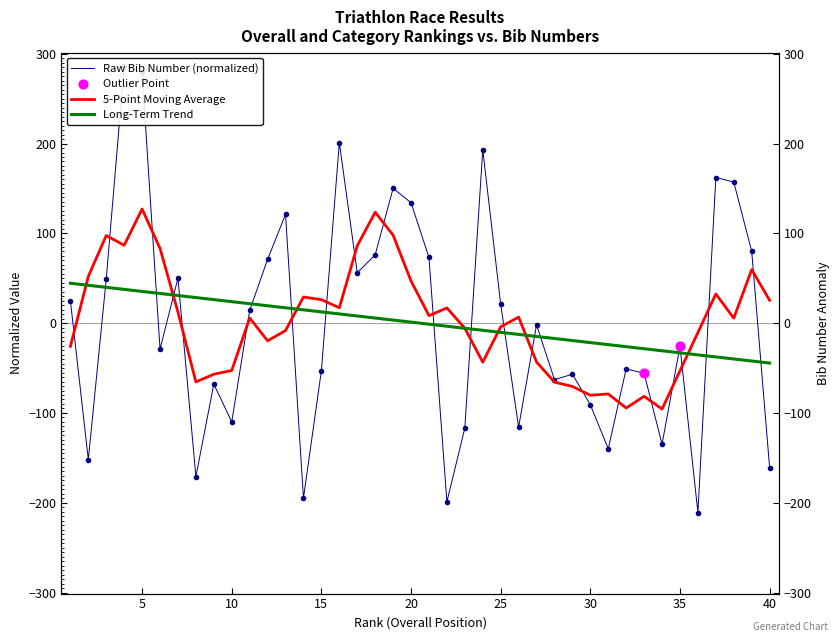

At how many categories does at least one series exceed -203?

40